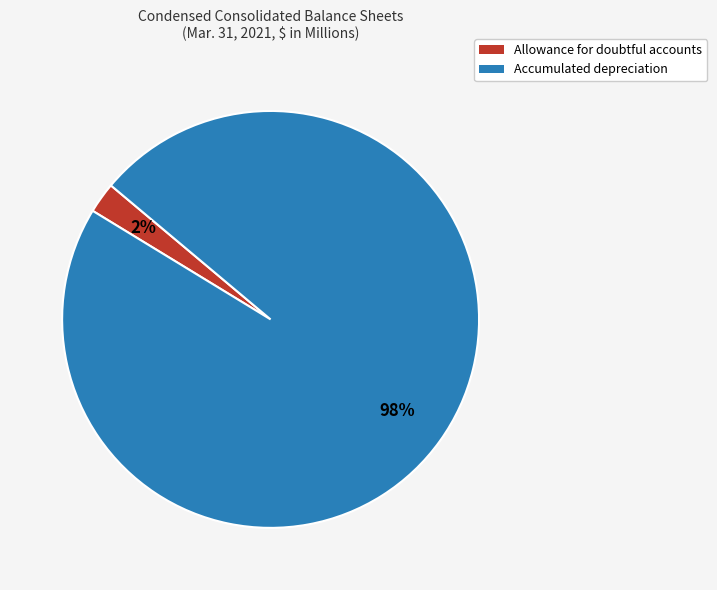

Combined, do Allowance for doubtful accounts and Accumulated depreciation account for over 50%?

Yes